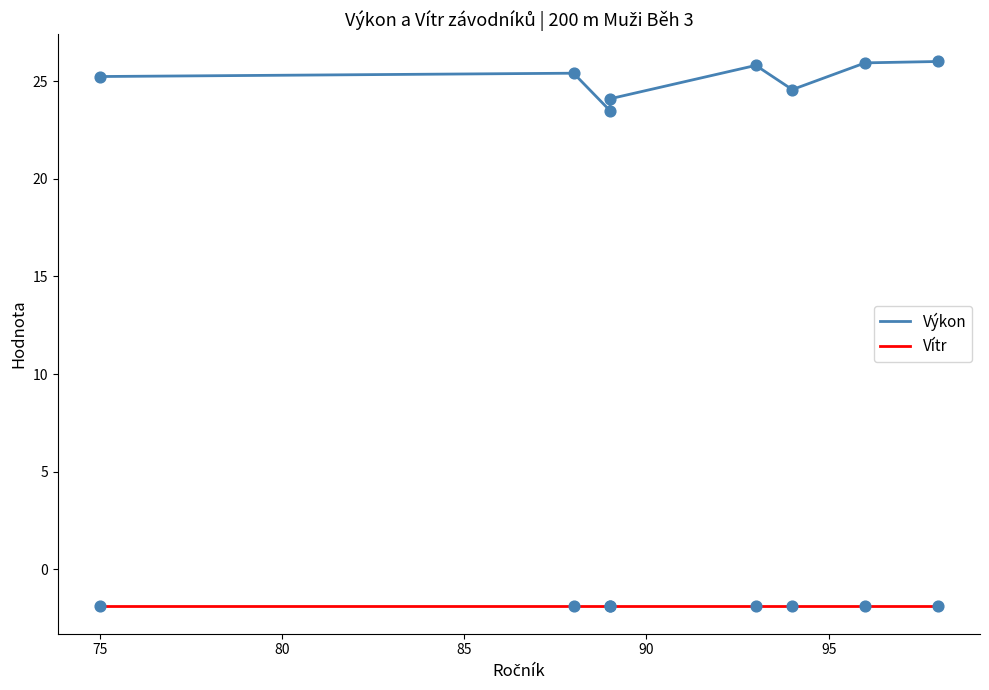

Which series reaches the maximum Y coordinate?

Výkon